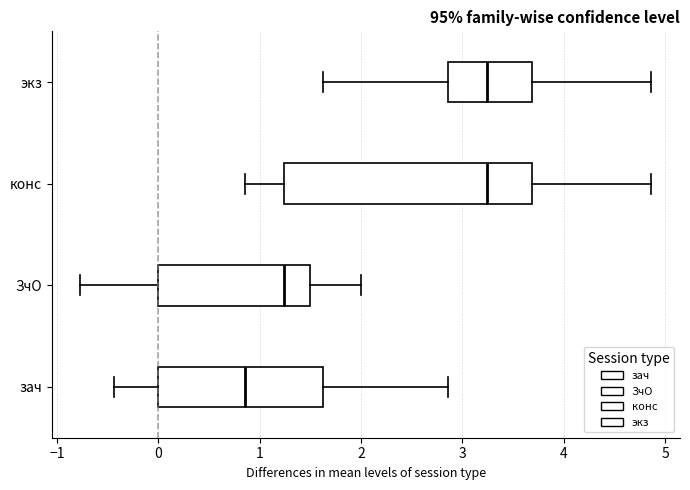

Comparing the boxes themselves (not the whiskers), which one is the widest?

конс